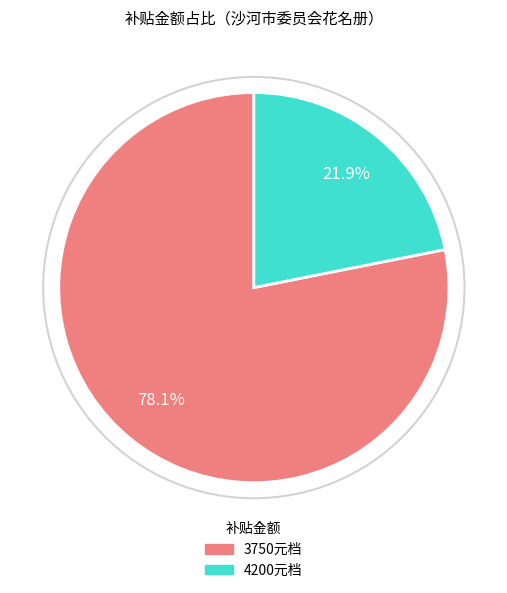

Does any single category account for the majority?

Yes